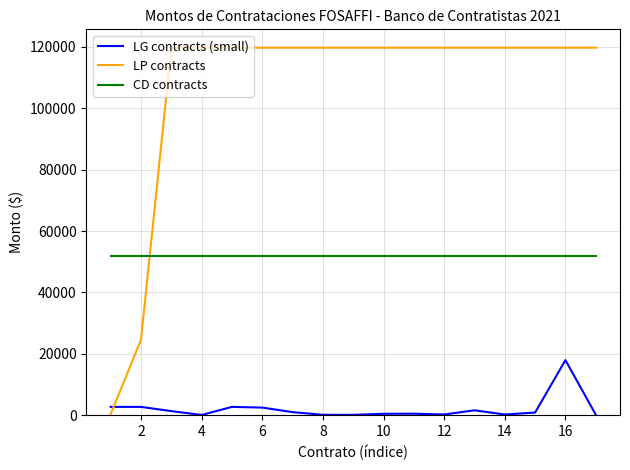

What is the greatest value displayed?

119752.8